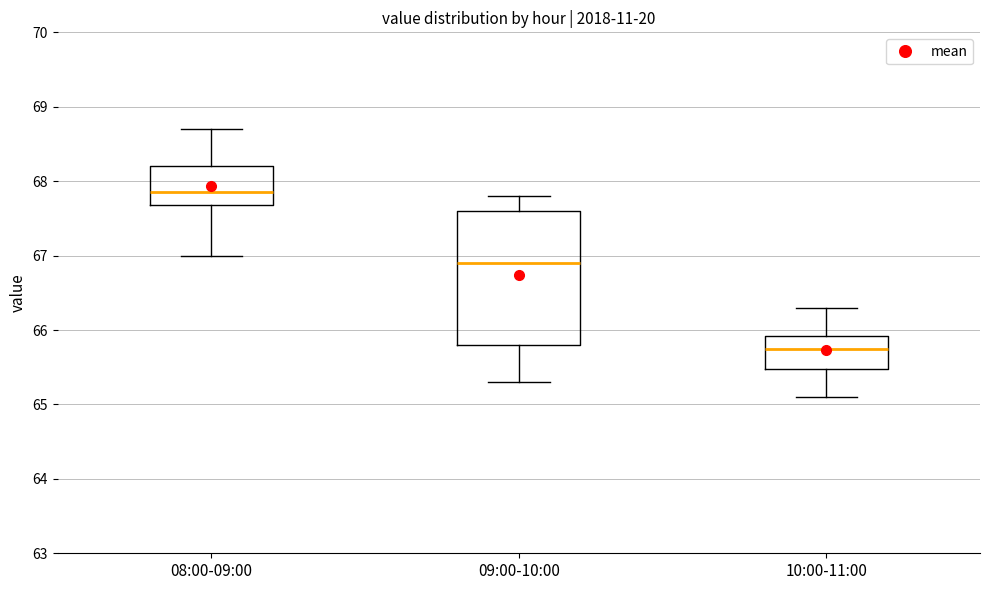

Which box's median line is the lowest?

10:00-11:00